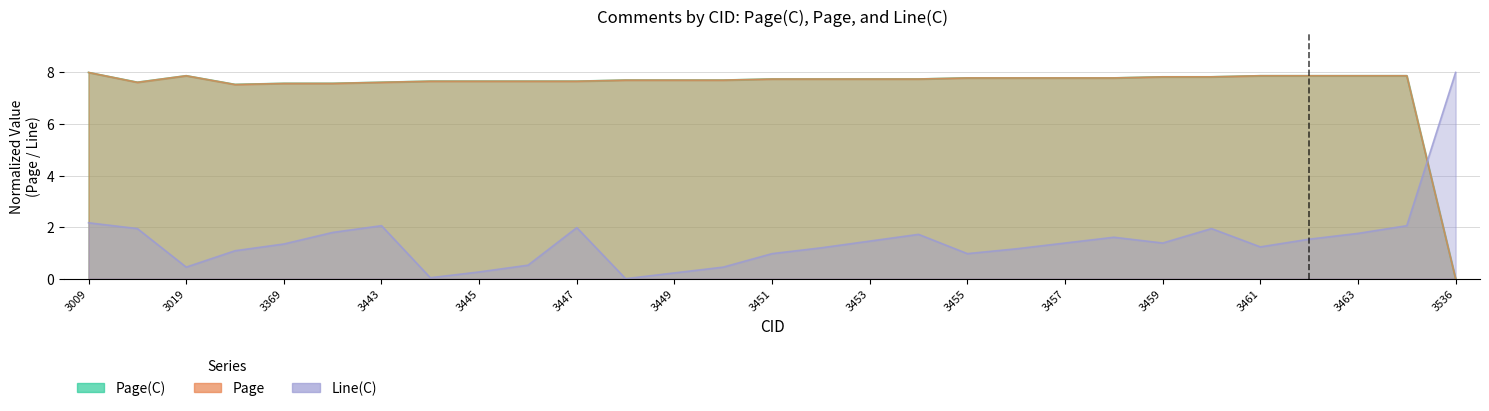

At which label does Line(C) first exceed 1?

3009